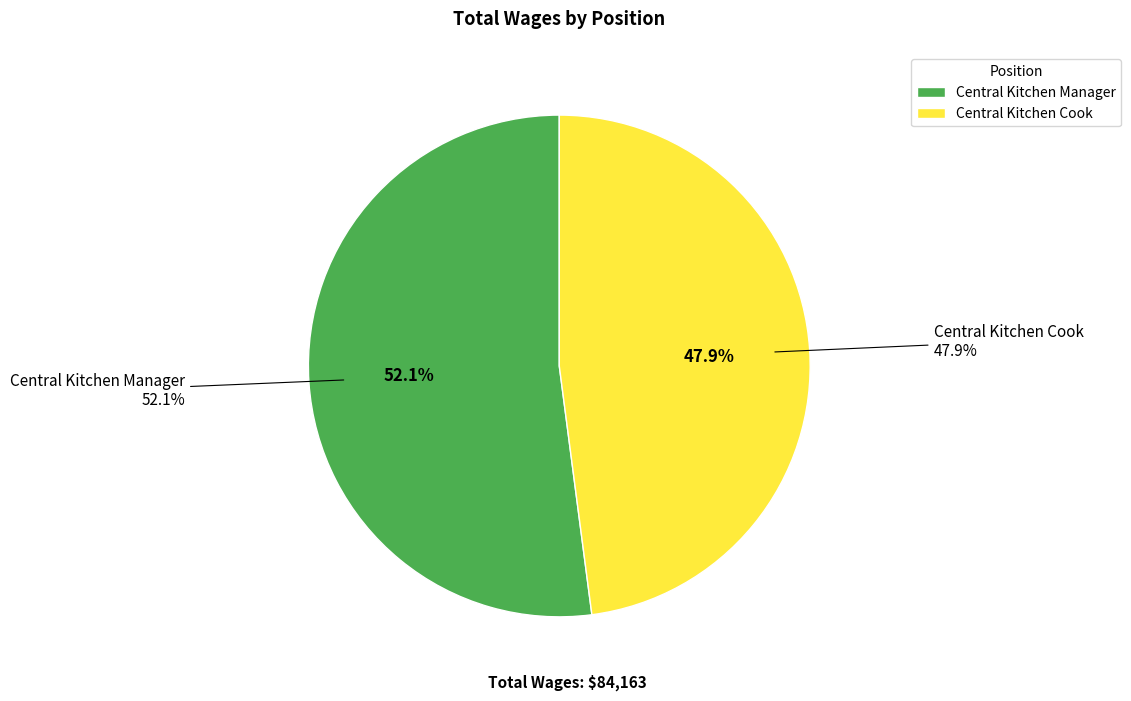

What percentage do Central Kitchen Cook and Central Kitchen Manager together represent?

100.0%